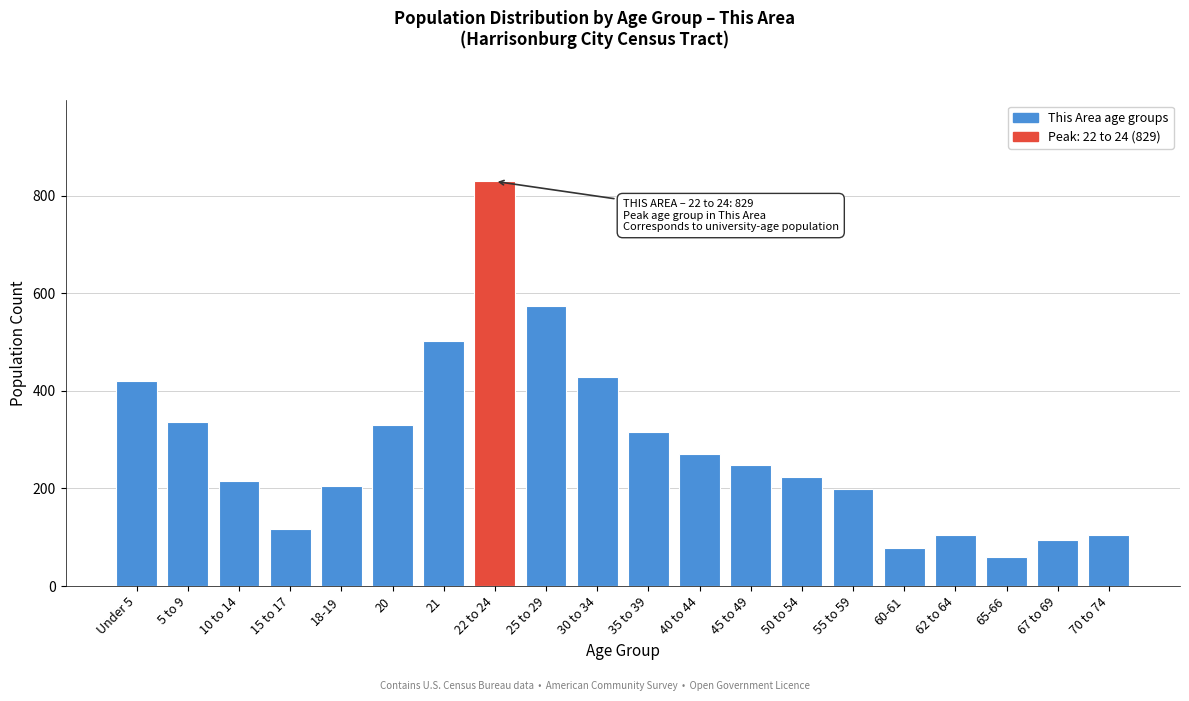

What is the smallest value displayed?

60